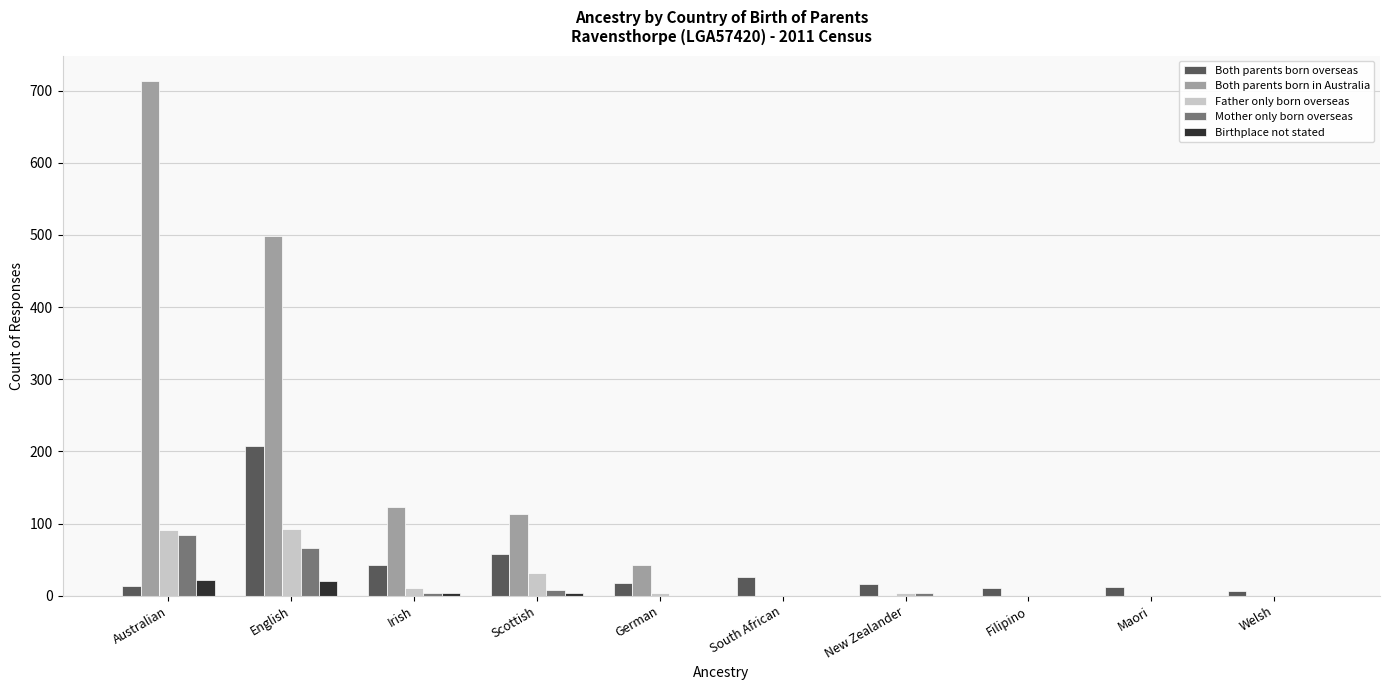

Which series has the largest total across all categories?

Both parents born in Australia